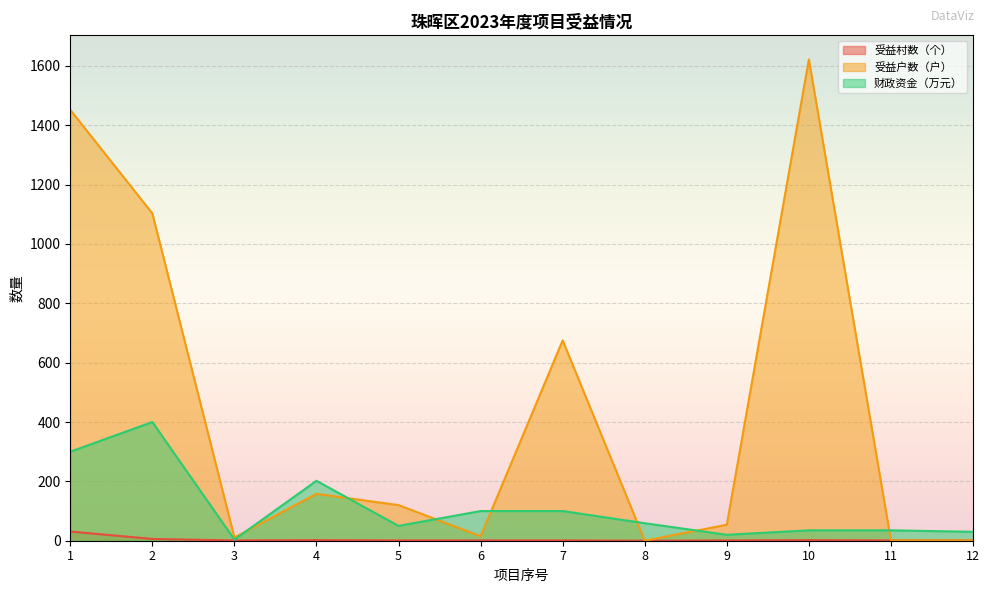

Between 12 and 10, which is larger?

10